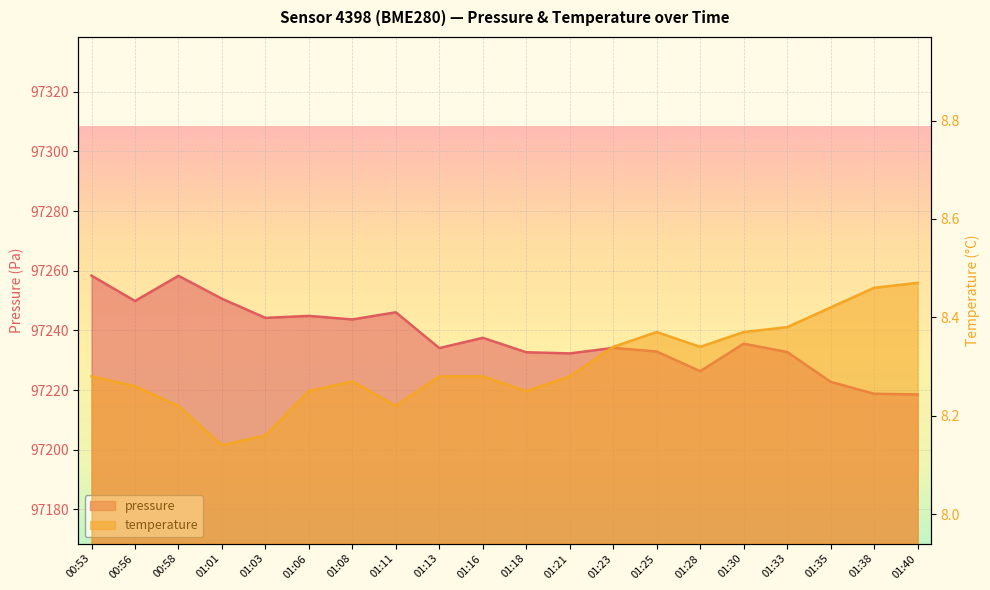

Is the value of temperature at 01:30 greater than the value of pressure at 01:16?

No